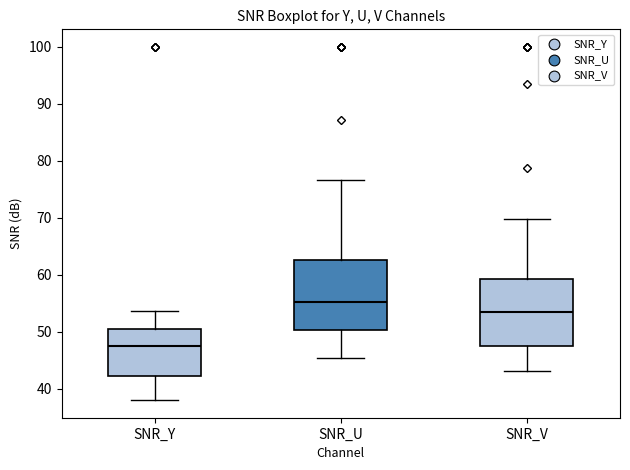

Where is the lower edge of the box for SNR_V on the y-axis? The values are not printed on the chart, so give them approximately, as read against the axis.

48